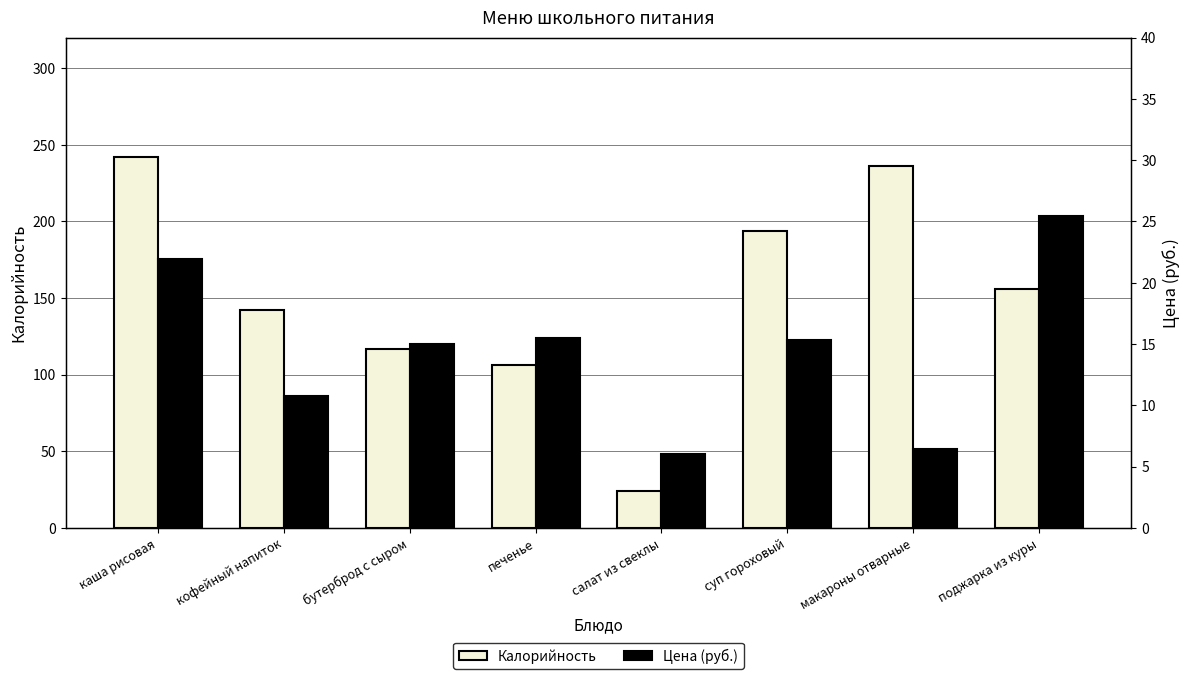

Which series has the largest total across all categories?

Калорийность